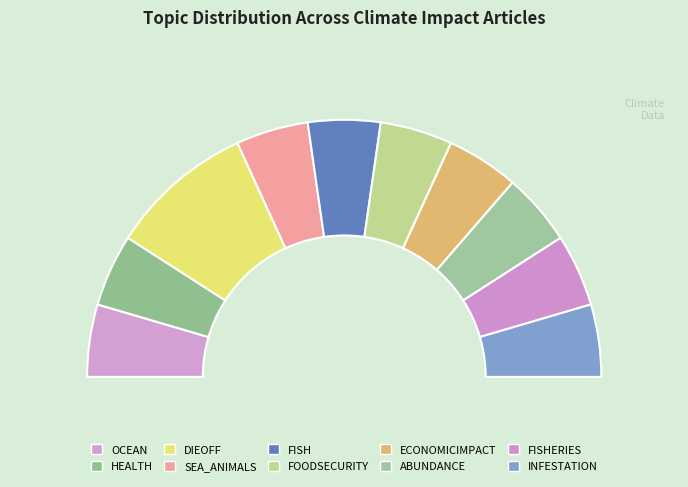

Between FISHERIES and FOODSECURITY, which is larger?

FISHERIES